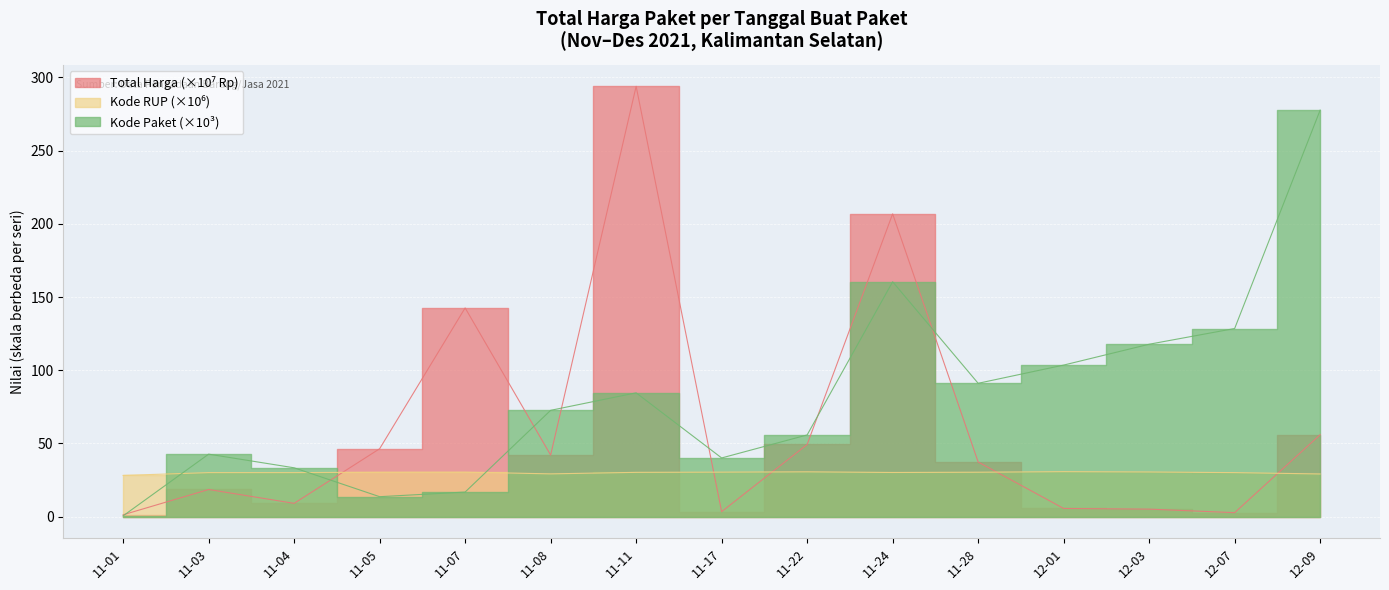

What position from the left is 12-01?

12